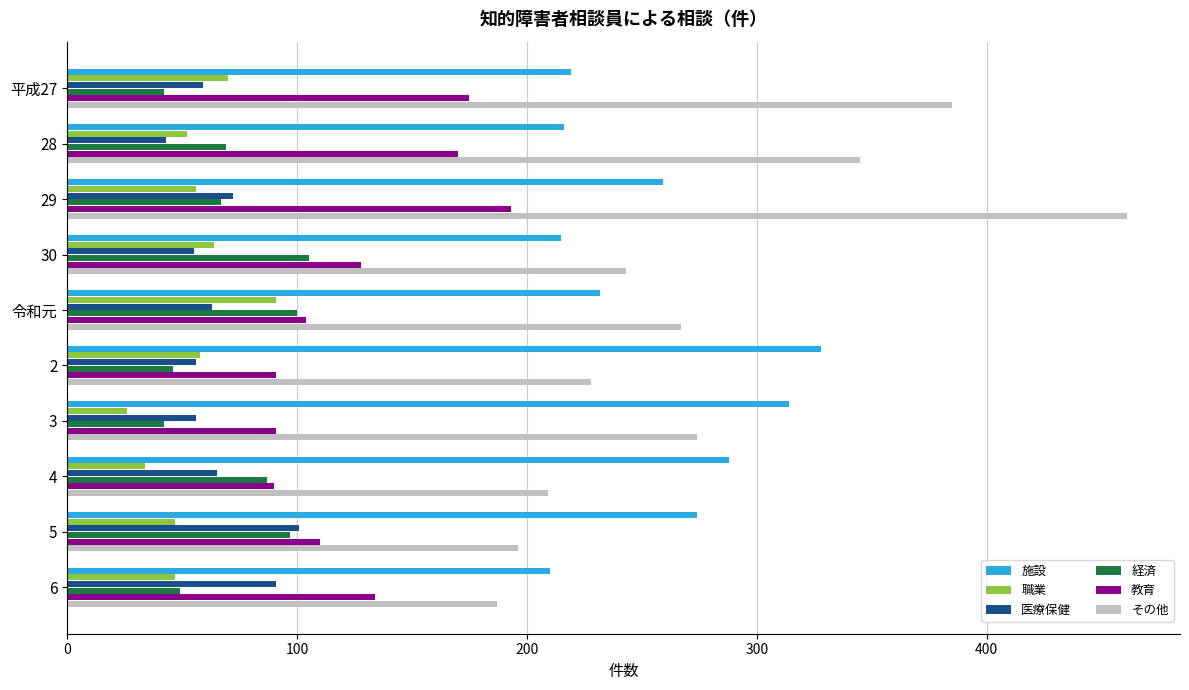

What is the maximum value shown in the chart?

461